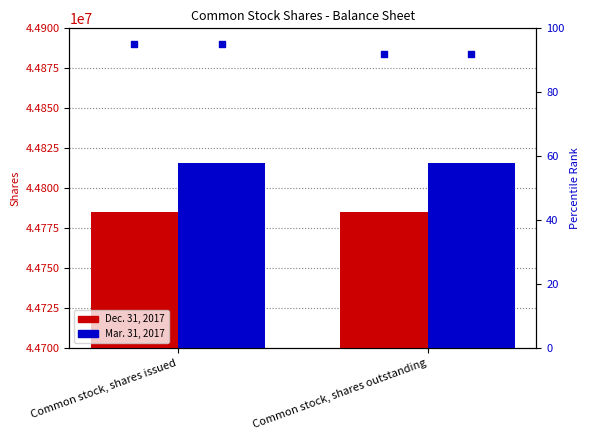

Which series has the largest Y range (max minus min)?

Dec. 31, 2017 pct